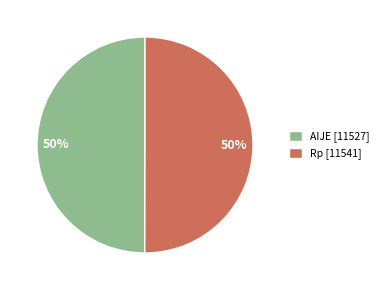

True or false: AIJE accounts for 44% of the total.

False